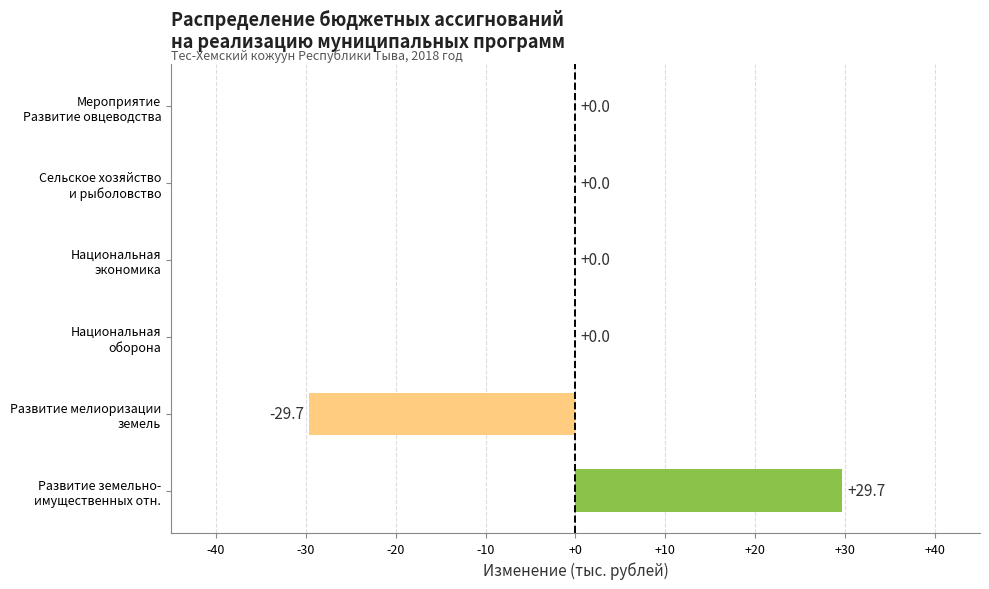

What is the greatest value displayed?

29.7